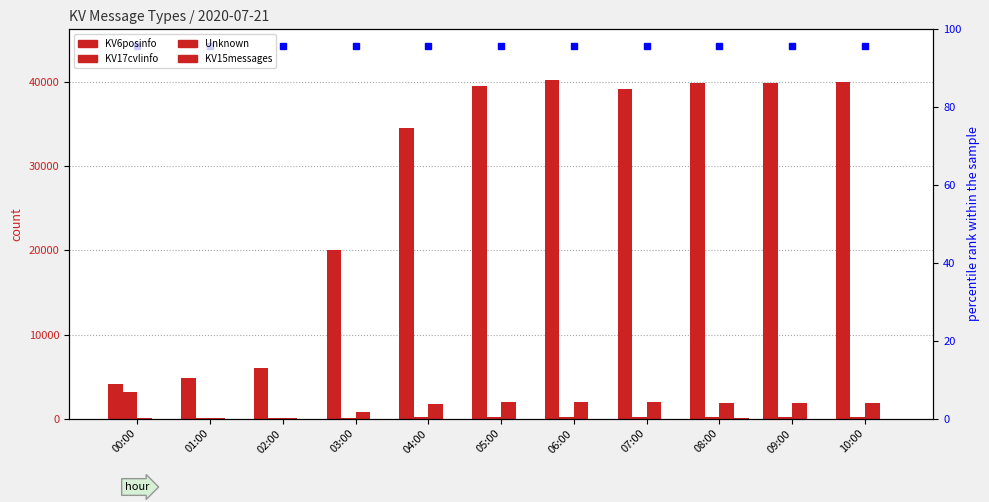

What is the label of the 4th bar from the left?

03:00